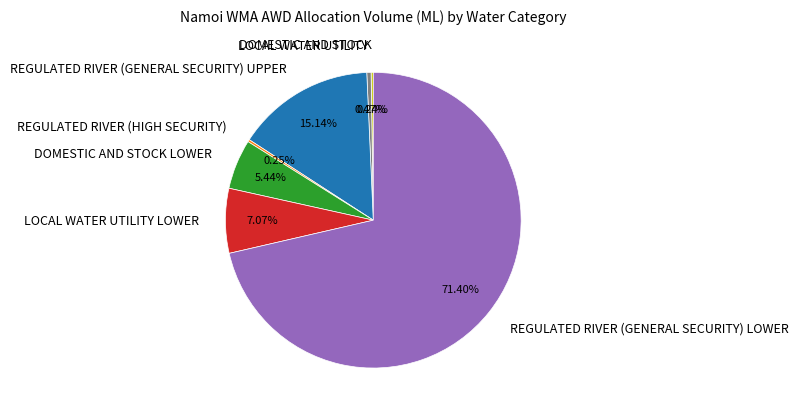

What is the largest slice in the pie chart?

REGULATED RIVER (GENERAL SECURITY) LOWER